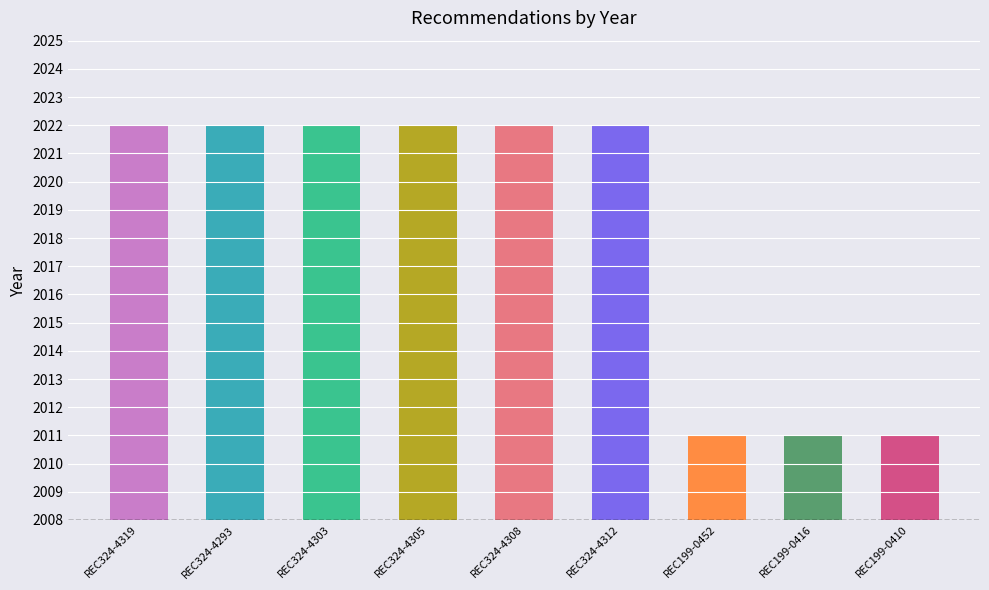

How many bars are there in total?

9